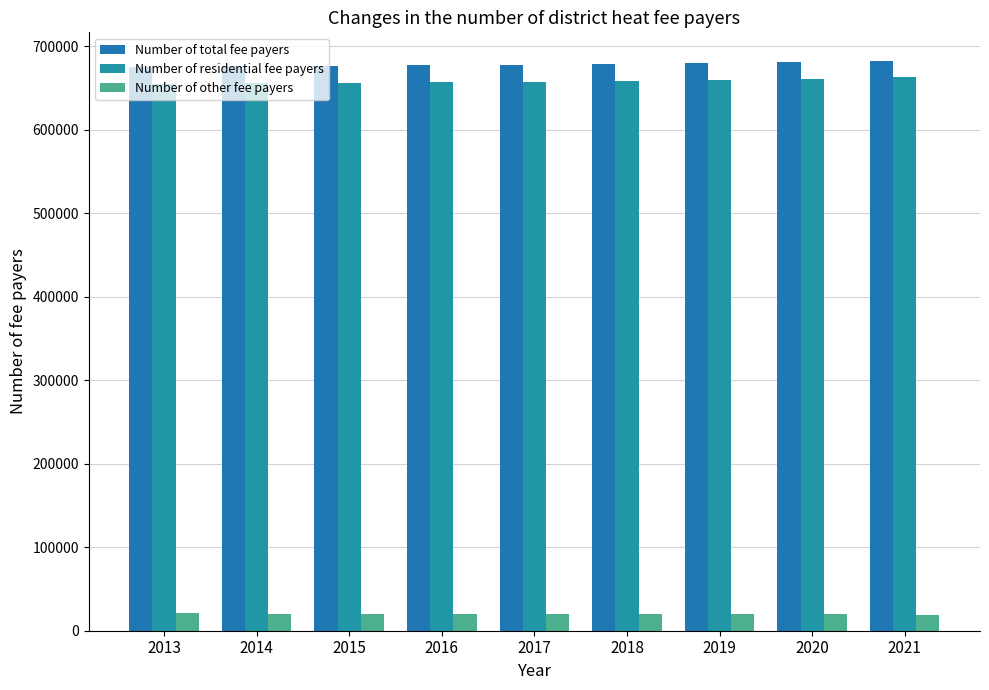

True or false: Number of total fee payers has a value of 675699 at 2014.

True